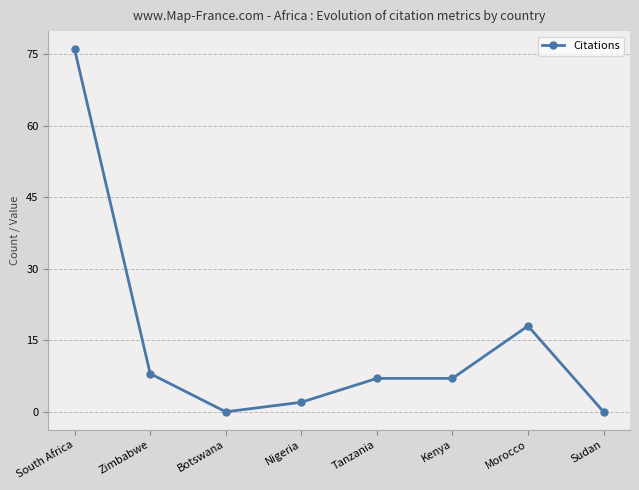

Is it true that the value at Zimbabwe is 2?

False